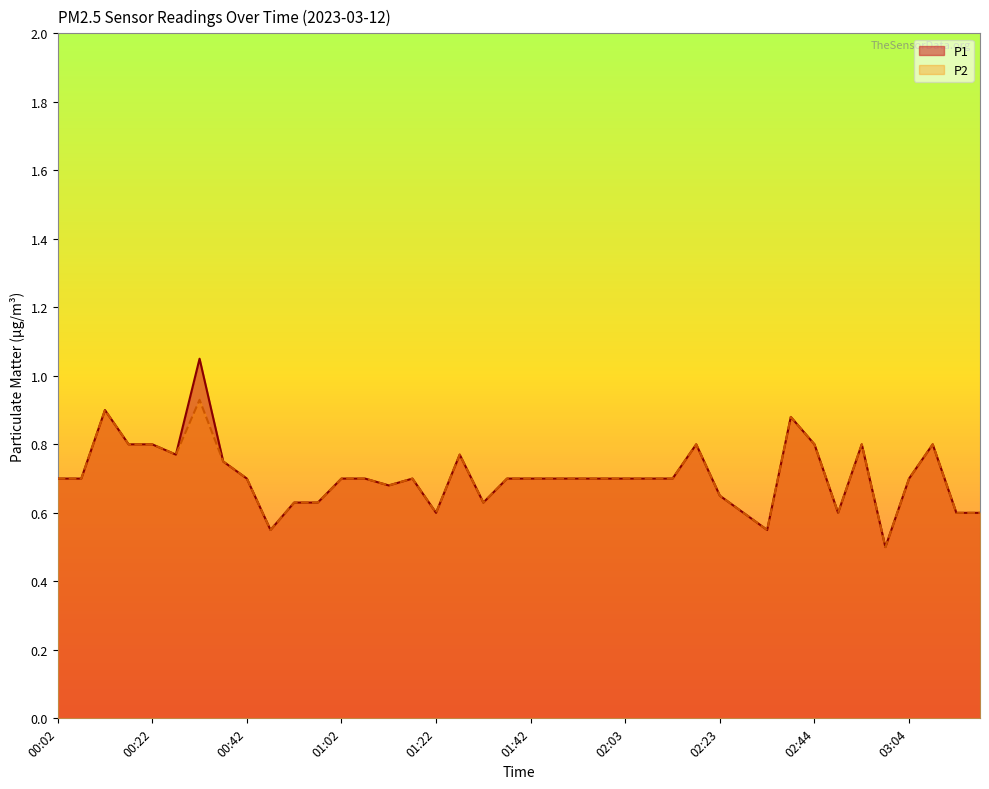

True or false: P1 has a value of 0.7 at 00:42.

True